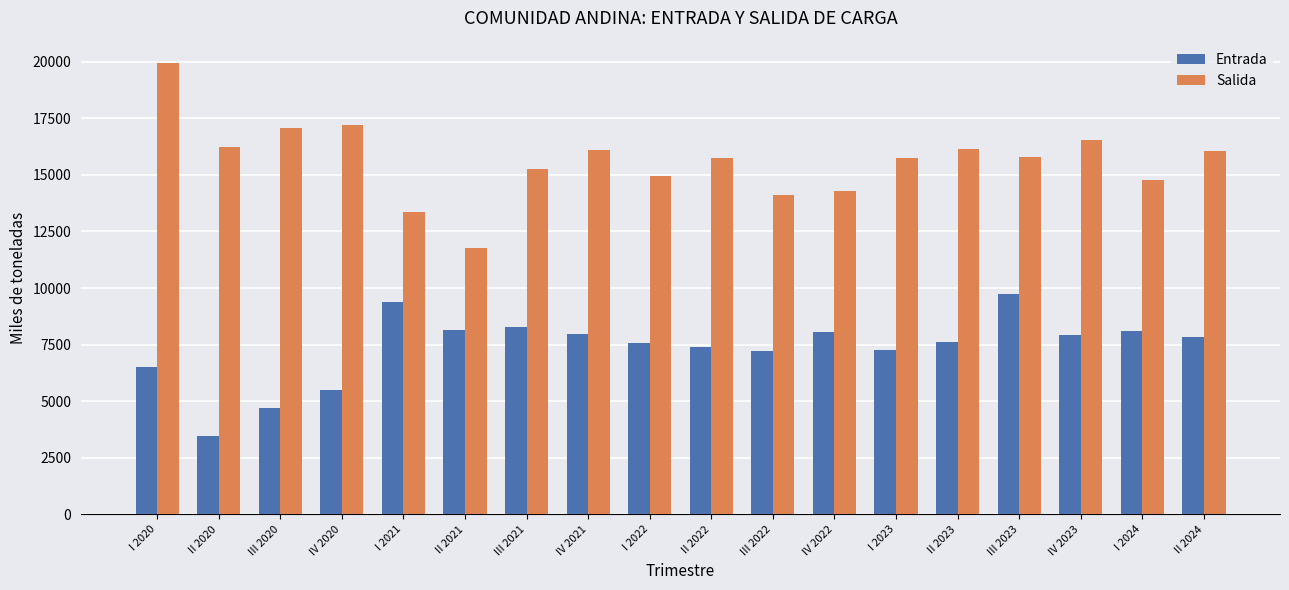

What position from the left is III 2020?

3